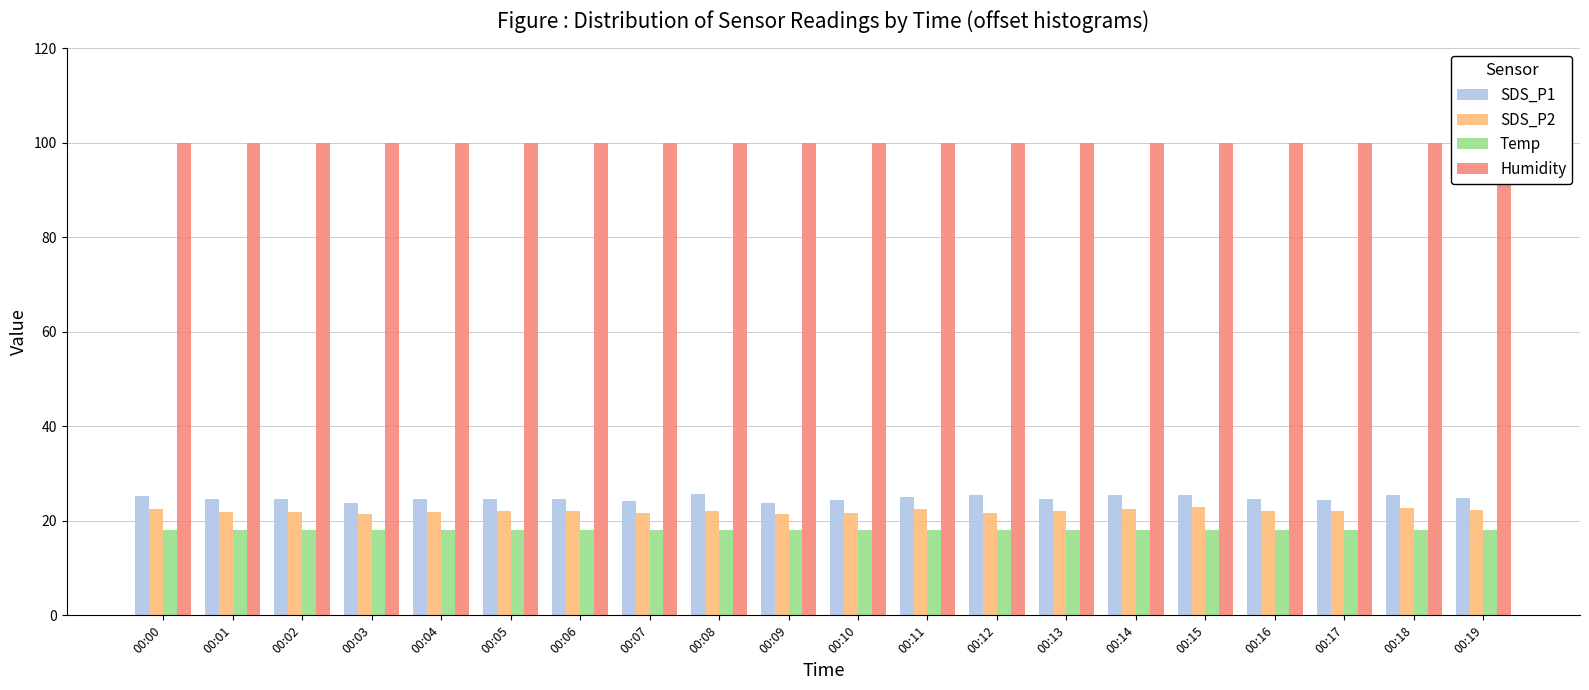

What is the average value of the SDS_P1 series?

24.8